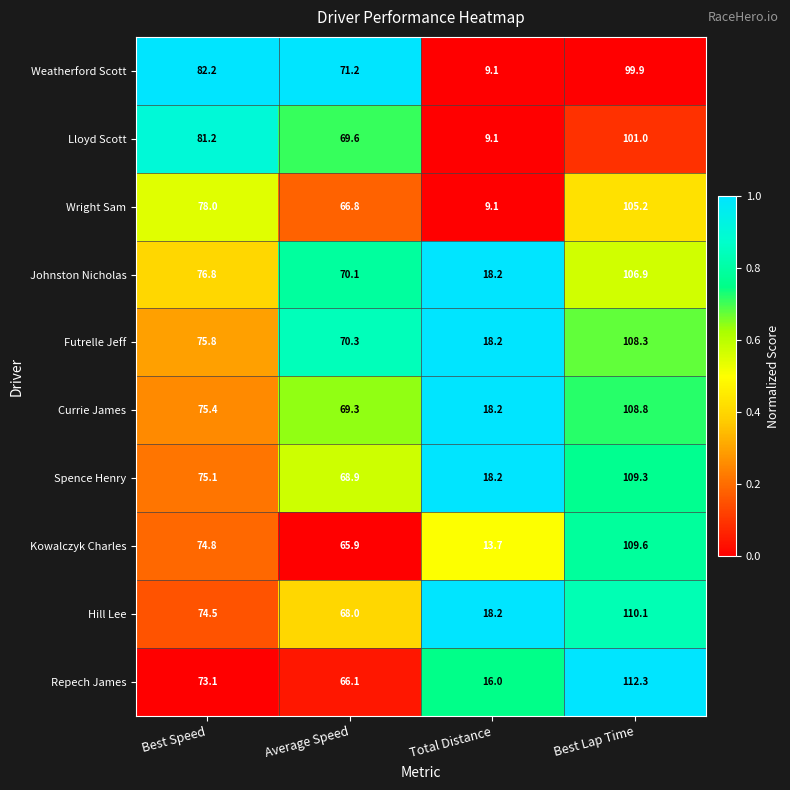

How many values in the Repech James series are below 73?

2